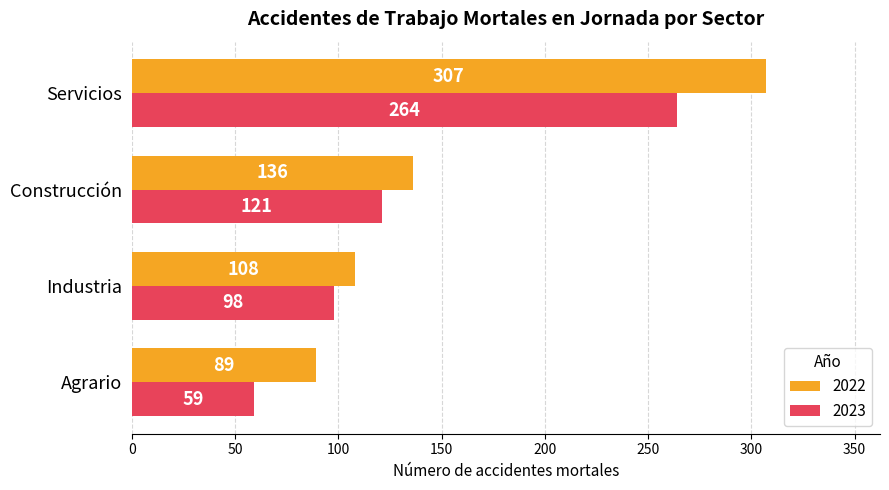

The value of 2022 at Industria is 189. True or false?

False